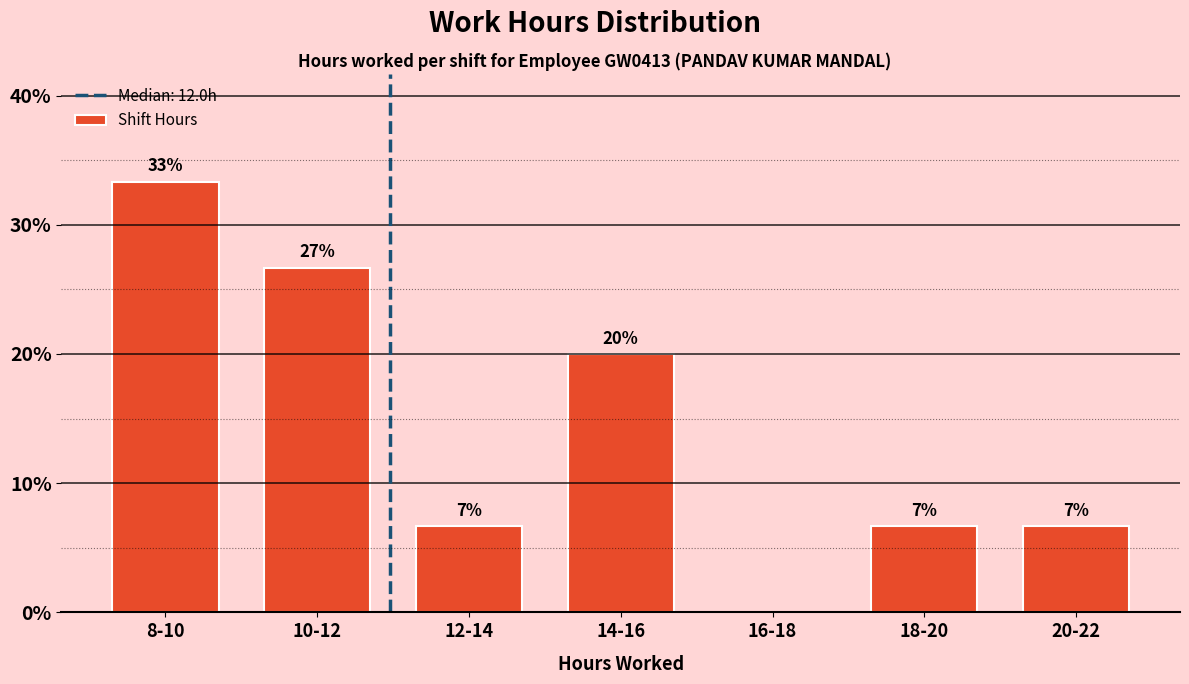

Are the bars horizontal?

No